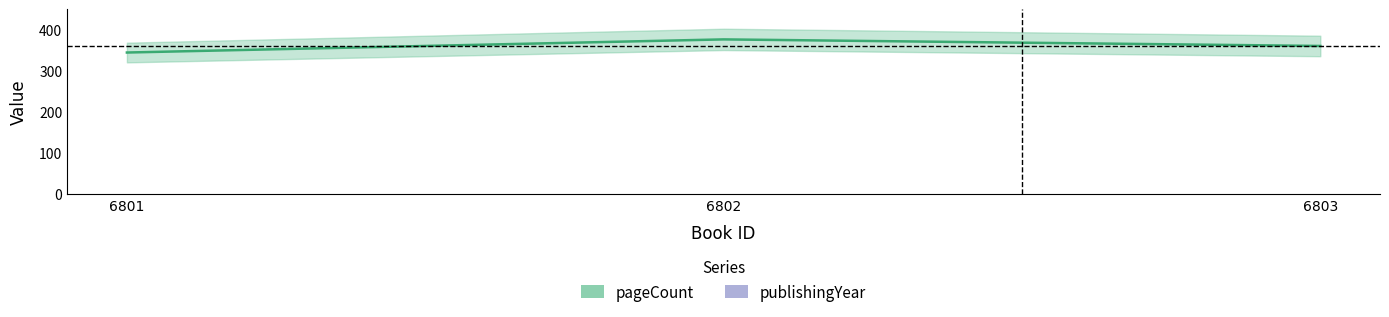

What is the value of the publishingYear point at the 2nd from the left?

2017